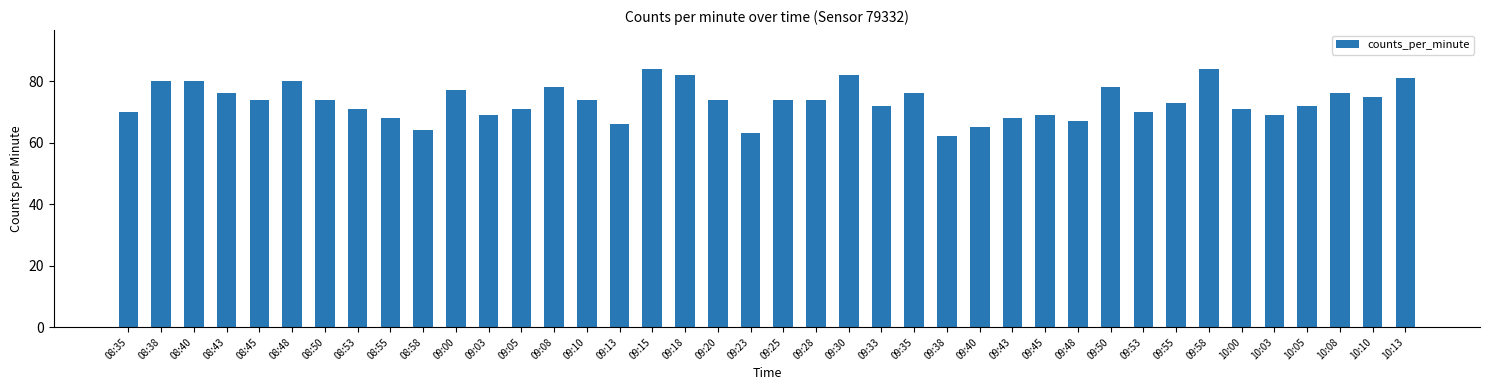

What is the label of the 7th bar from the left?

08:50